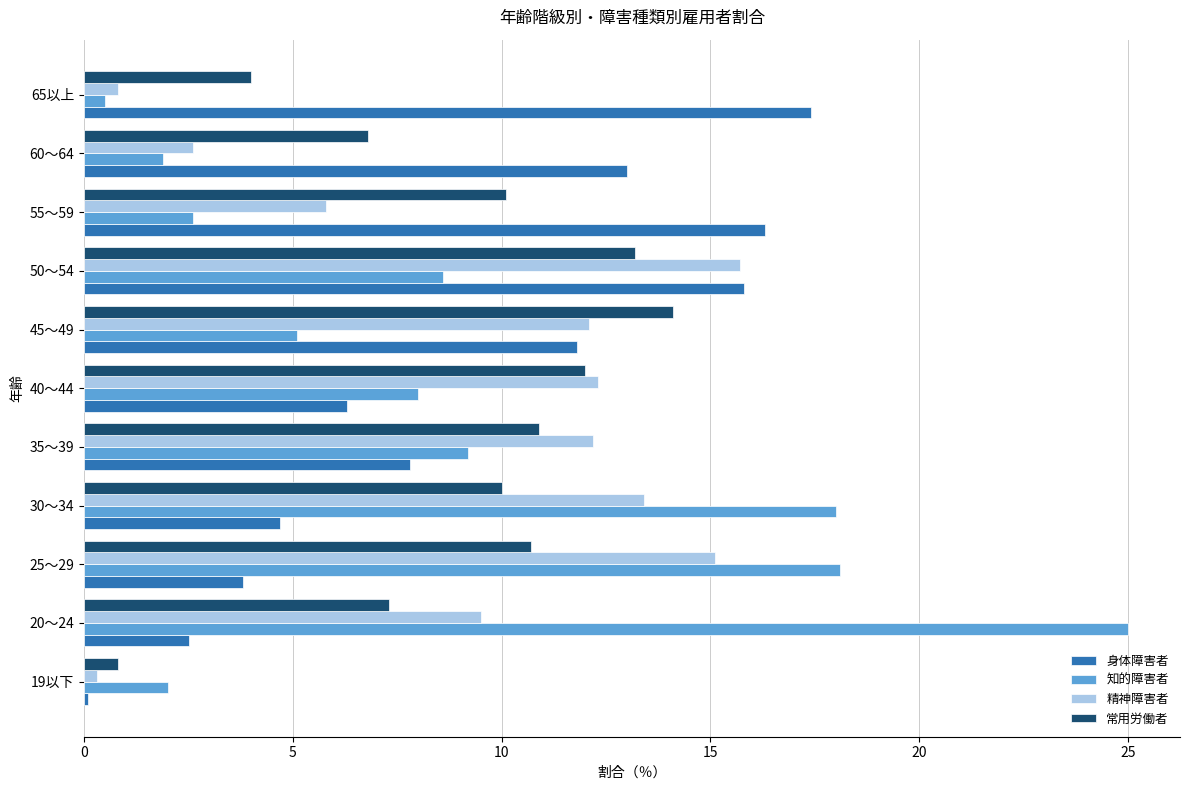

List the labels in order of 身体障害者 value, smallest first.

19以下, 20～24, 25～29, 30～34, 40～44, 35～39, 45～49, 60～64, 50～54, 55～59, 65以上